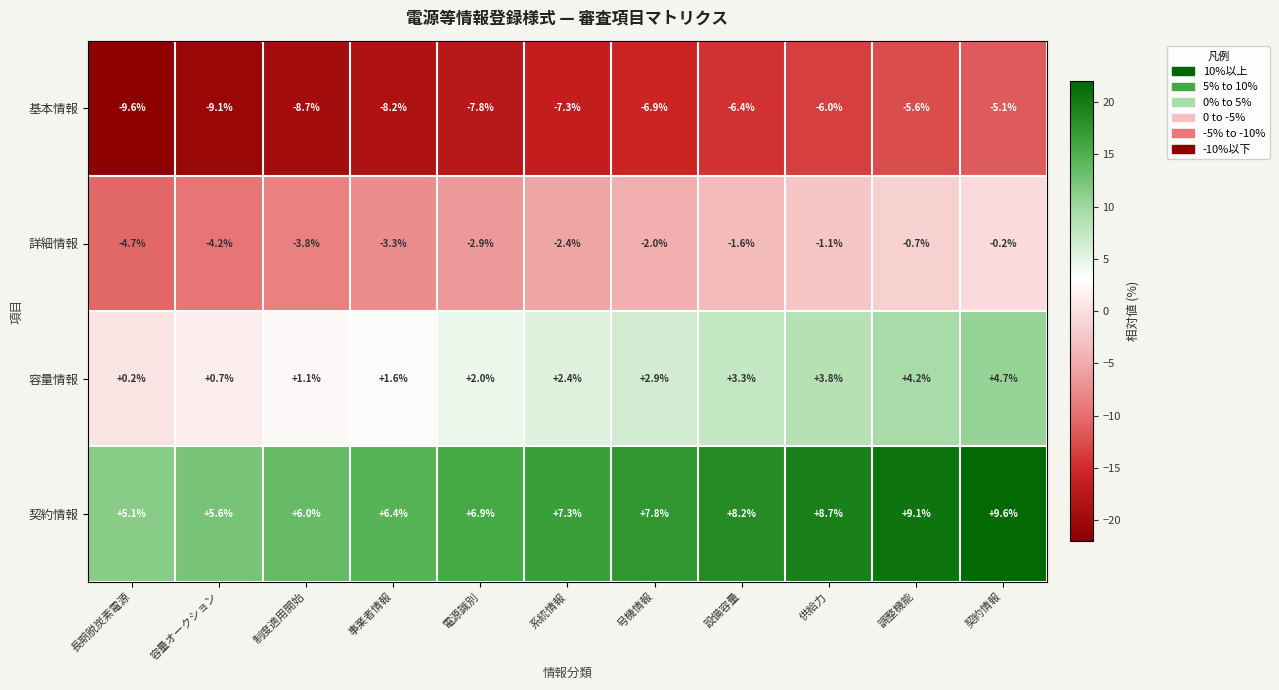

At which label does 容量情報 reach its minimum?

長期脱炭素電源